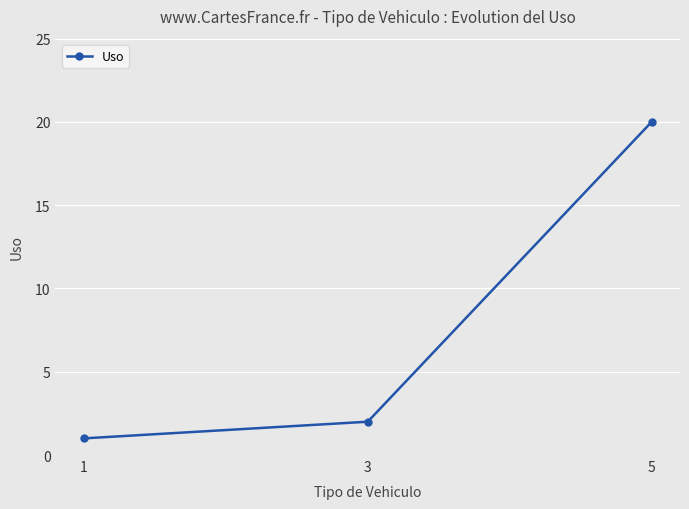

List the labels in order of value, largest first.

5, 3, 1